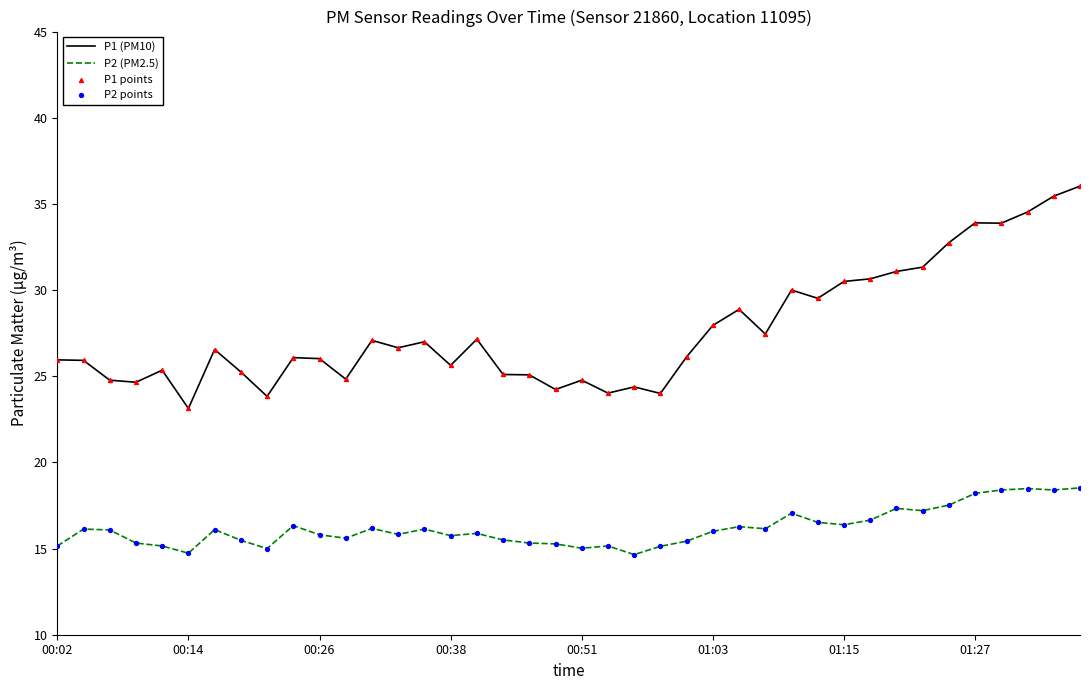

Which series has the widest spread of values?

P1 (PM10)